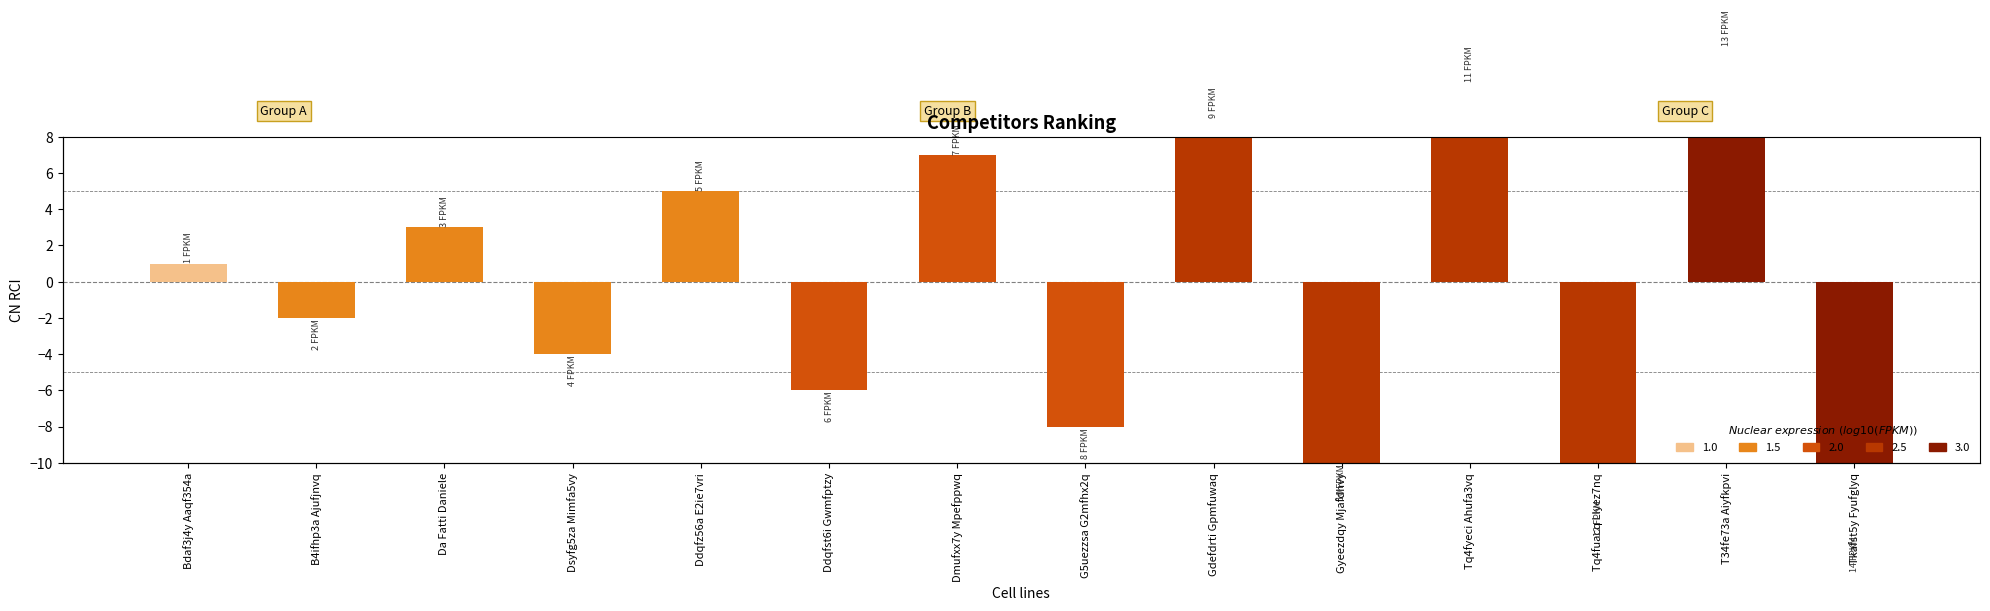

What is the change in value from Tq4fuacq Llyez7nq to Tkafst5y Fyufglyq?

-2